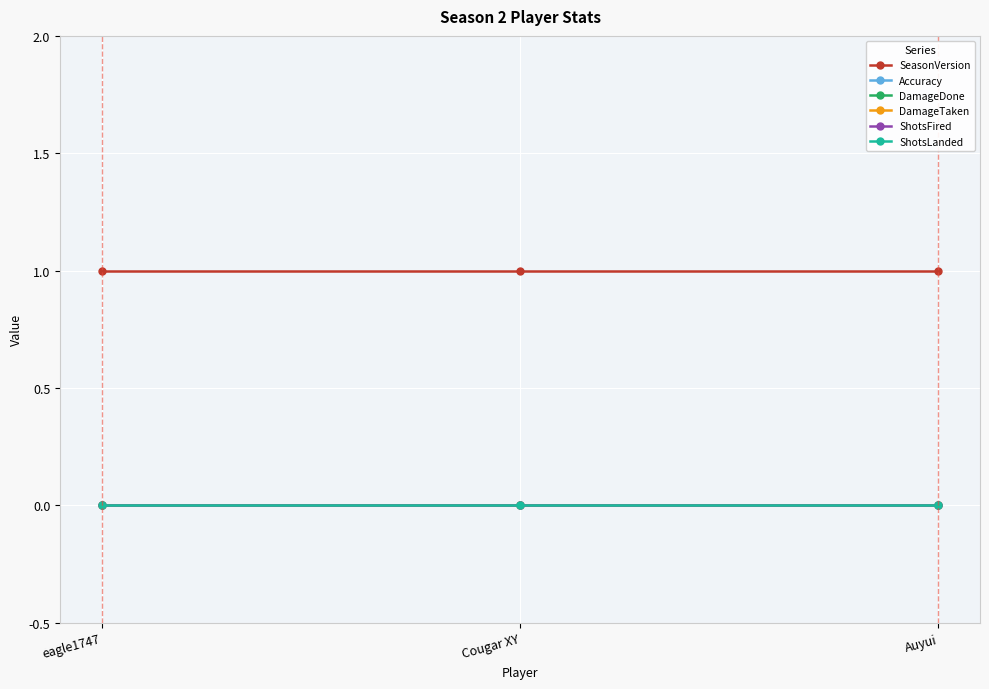

Reading left to right, transcribe all the data shown in this chart.

SeasonVersion: 1	1	1
Accuracy: 0	0	0
DamageDone: 0	0	0
DamageTaken: 0	0	0
ShotsFired: 0	0	0
ShotsLanded: 0	0	0